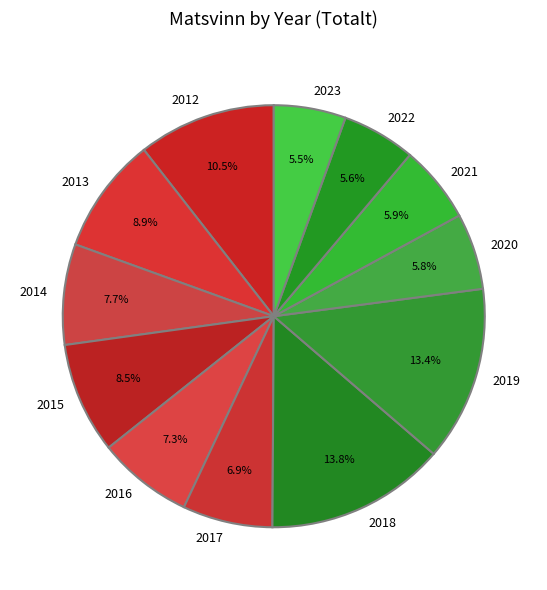

How many segments does this pie chart have?

12